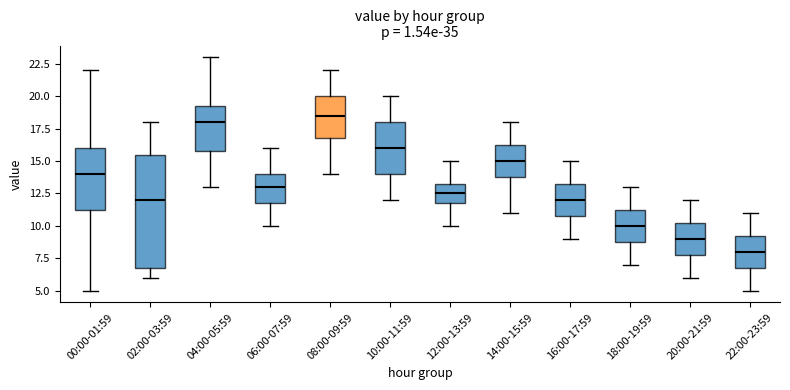

Where does the lower whisker of the box for 20:00-21:59 end on the y-axis? The values are not printed on the chart, so give them approximately, as read against the axis.

6.0